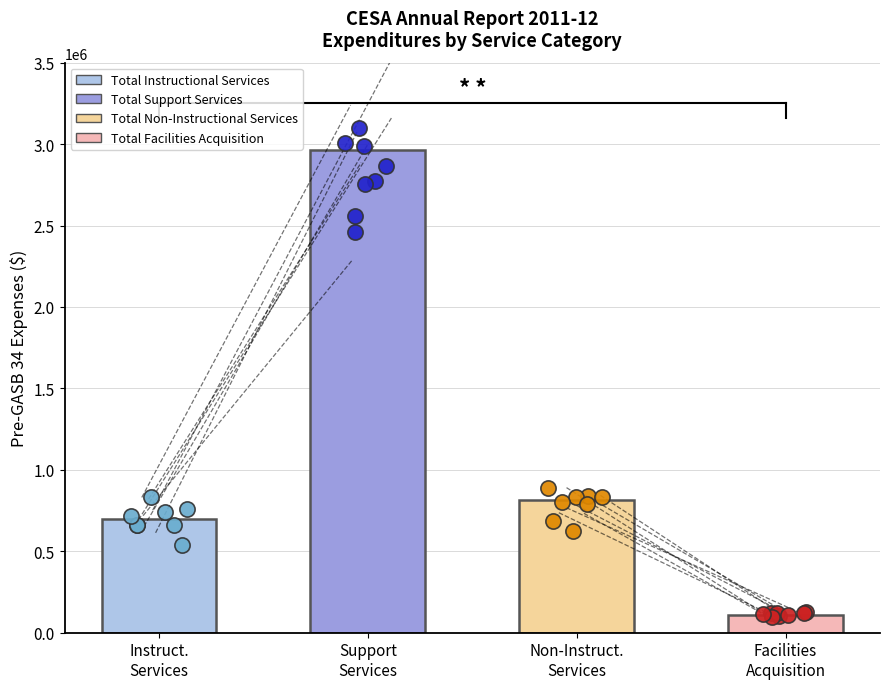

Which has a higher value, Total Instructional Services or Total Non-Instructional Services?

Total Non-Instructional Services